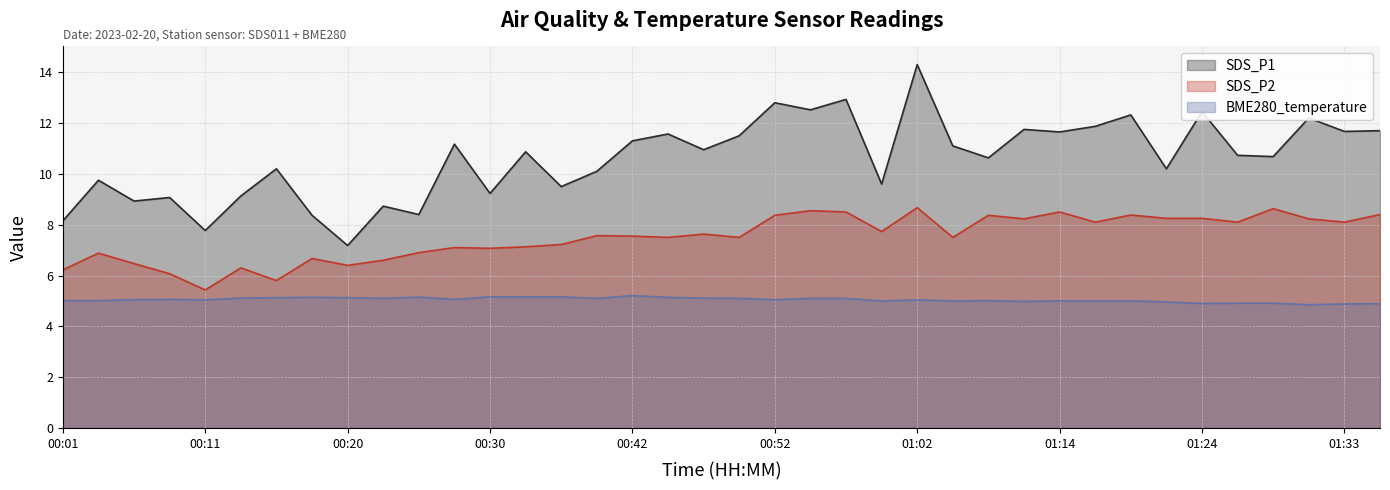

What position from the left is 01:09?

27